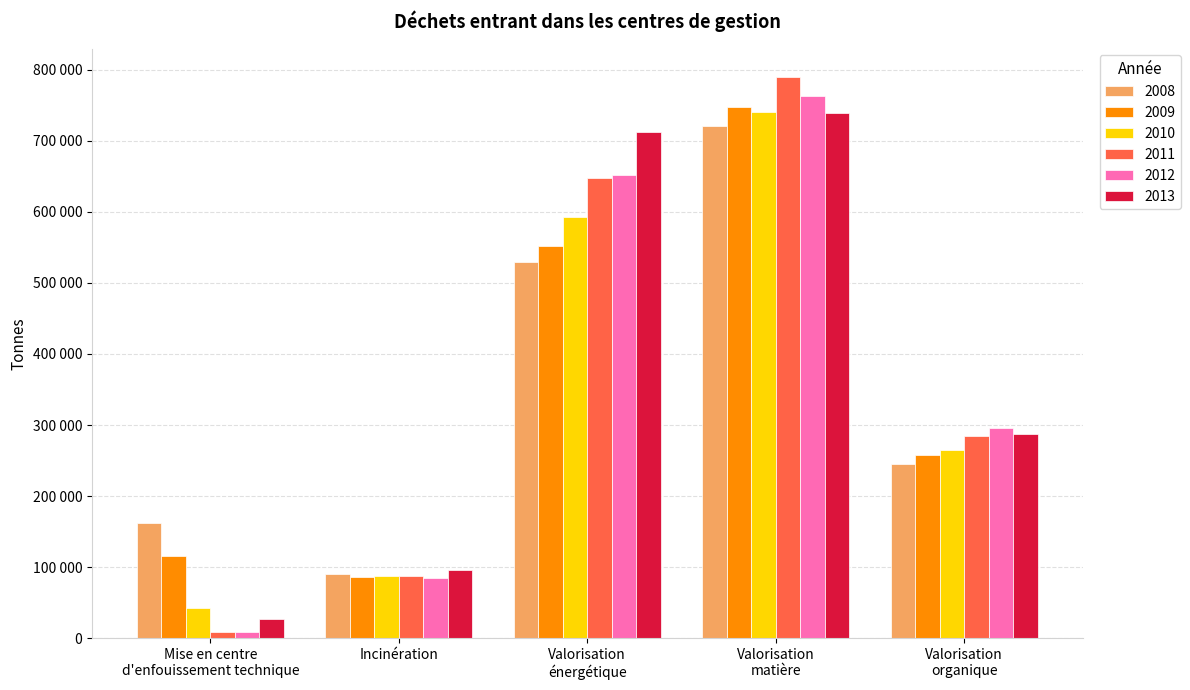

Which label corresponds to the smallest value in the chart?

Mise en centre
d'enfouissement technique